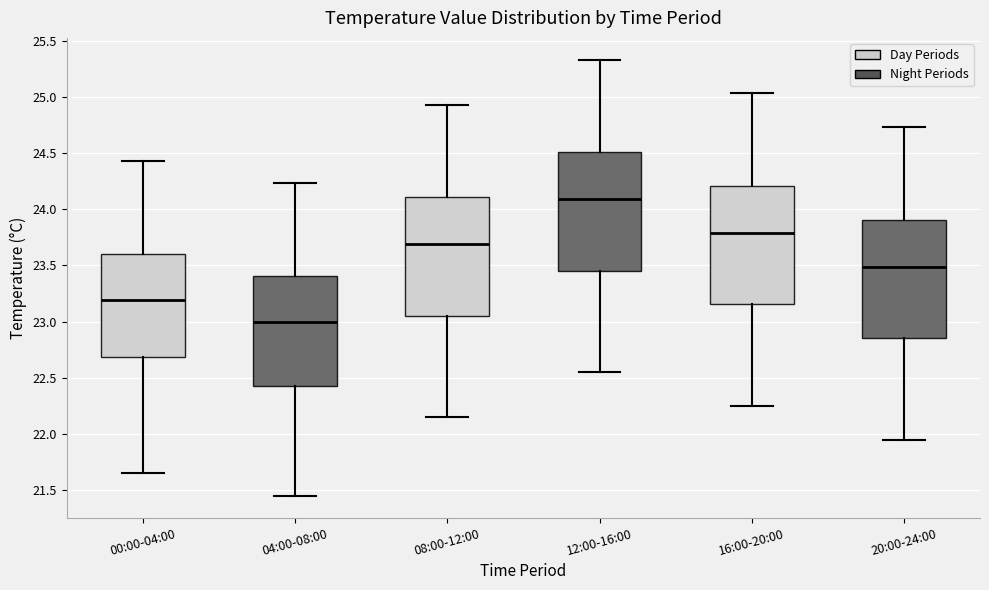

Reading left to right, read every box against the y-axis: the position of its median line, the range the box covers, and the ends of its whiskers. The values are not printed on the chart, so give them approximately, as read against the axis.

00:00-04:00: median 23.20, box 22.70 to 23.60, whiskers 21.65 to 24.45
04:00-08:00: median 23.00, box 22.45 to 23.40, whiskers 21.45 to 24.25
08:00-12:00: median 23.70, box 23.05 to 24.10, whiskers 22.15 to 24.95
12:00-16:00: median 24.10, box 23.45 to 24.50, whiskers 22.55 to 25.35
16:00-20:00: median 23.80, box 23.15 to 24.20, whiskers 22.25 to 25.05
20:00-24:00: median 23.50, box 22.85 to 23.90, whiskers 21.95 to 24.75